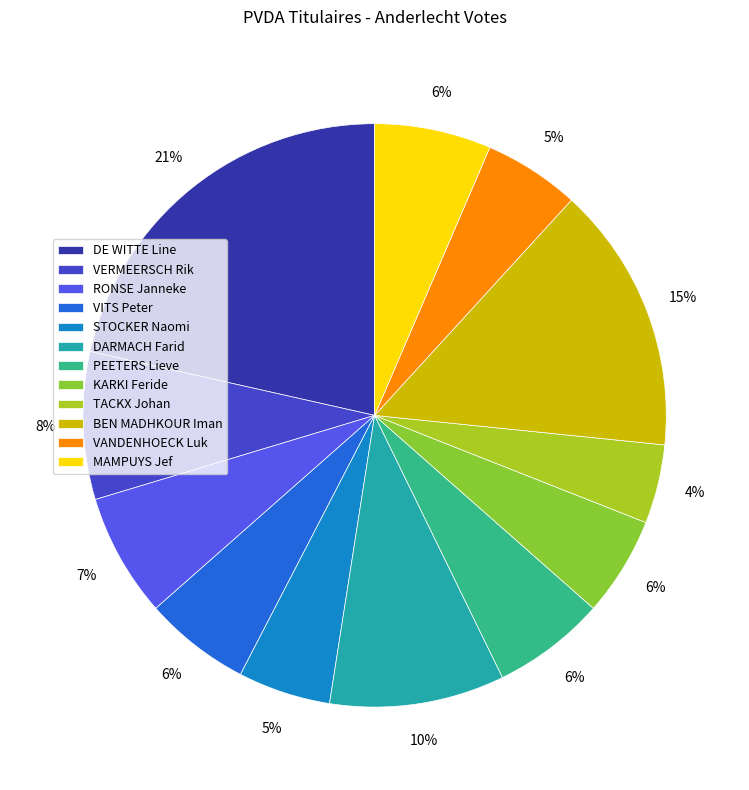

How many slices are in this pie chart?

12